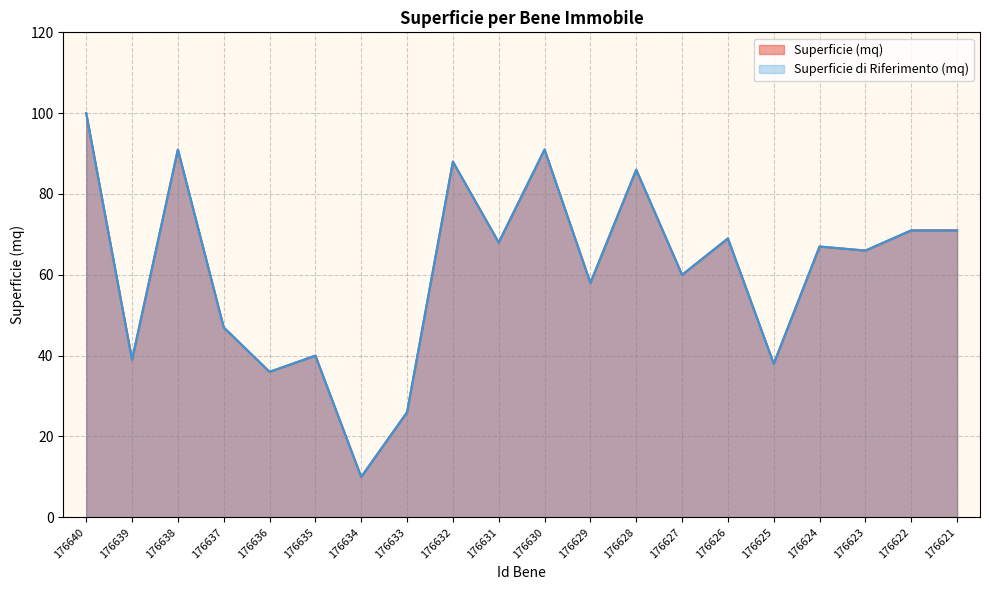

How many values in the Superficie di Riferimento (mq) series exceed 67?

9